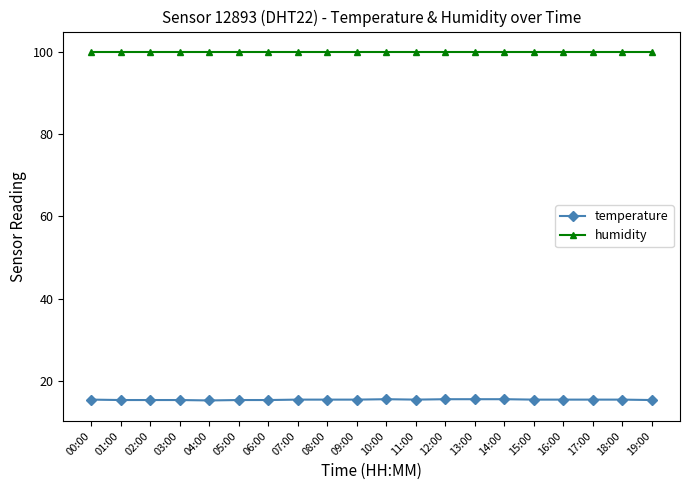

True or false: temperature and humidity intersect in this chart.

False